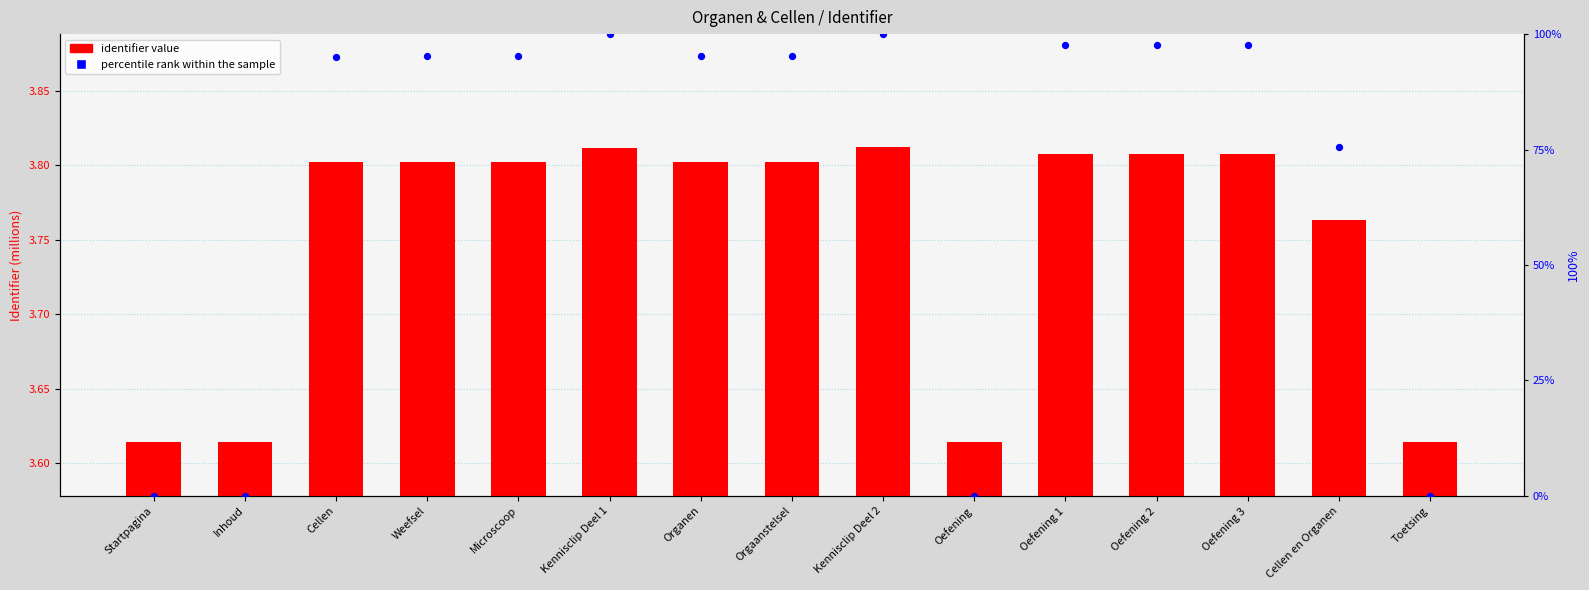

At how many categories does at least one series exceed 78?

10